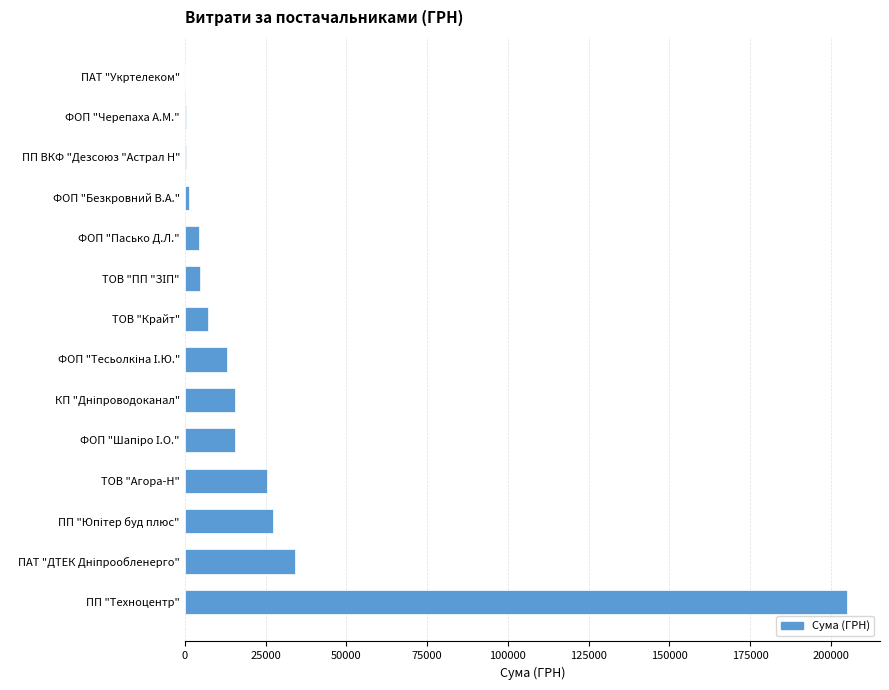

Which label corresponds to the largest value in the chart?

ПП "Техноцентр"